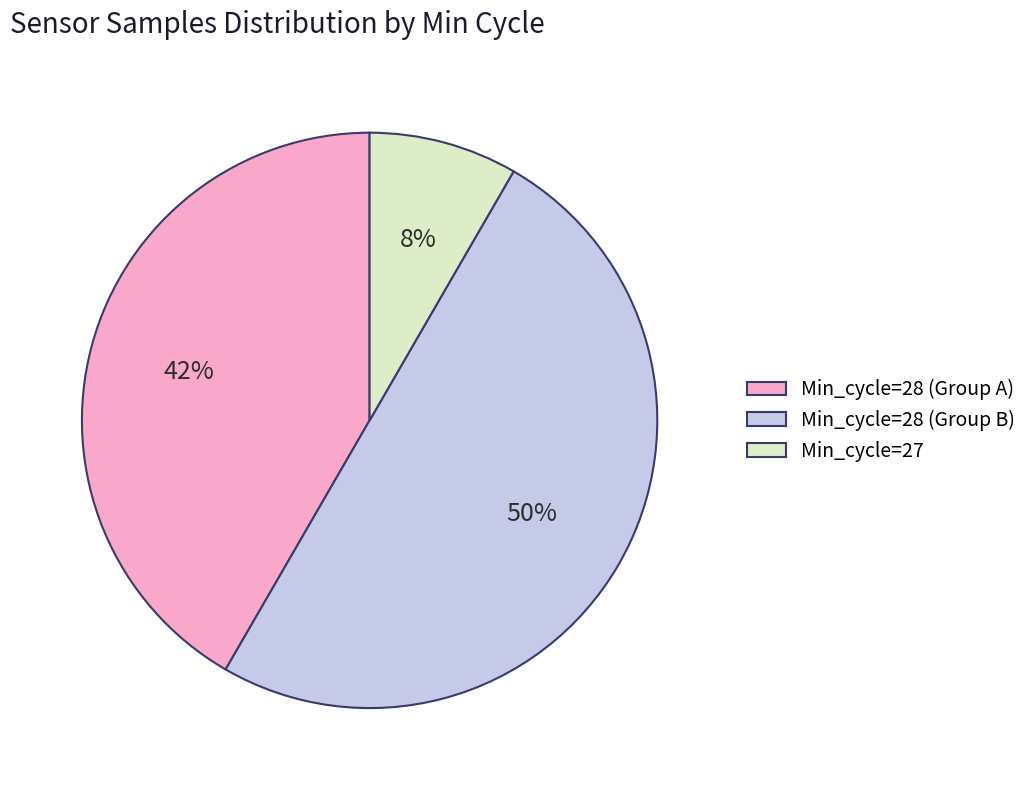

What is the ratio of the value at Min_cycle=28 (Group B) to the value at Min_cycle=28 (Group A)?

1.2